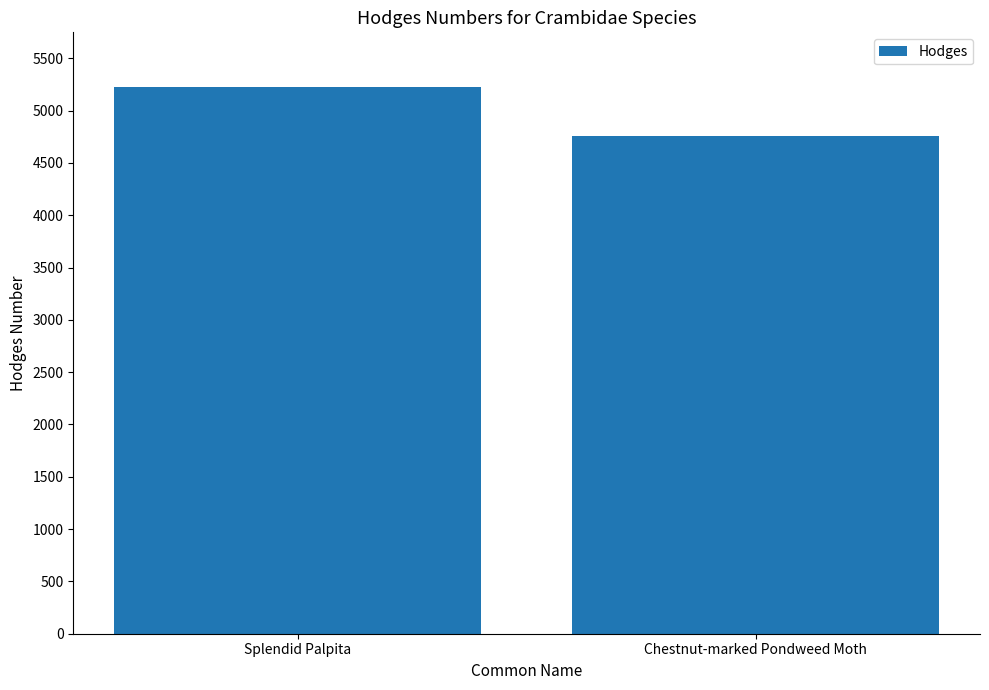

How many series are shown in this chart?

1